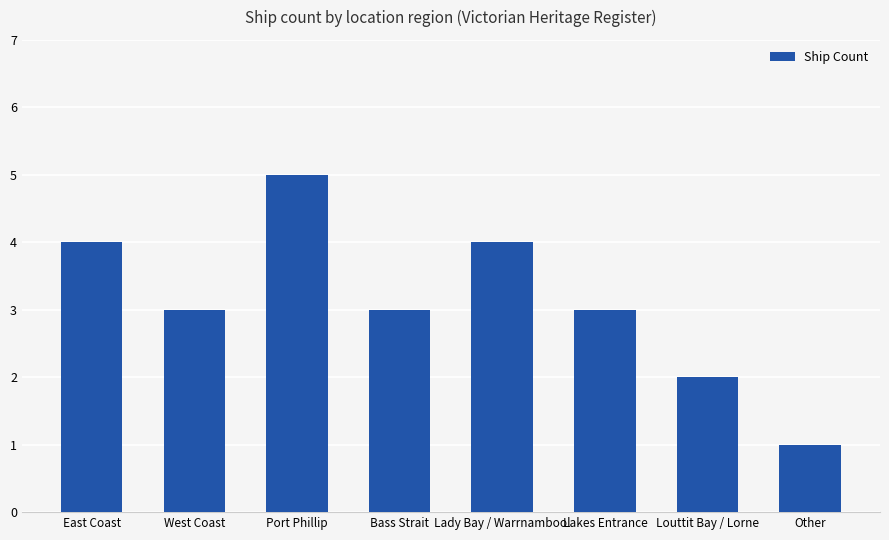

How many values are between 3 and 4?

5